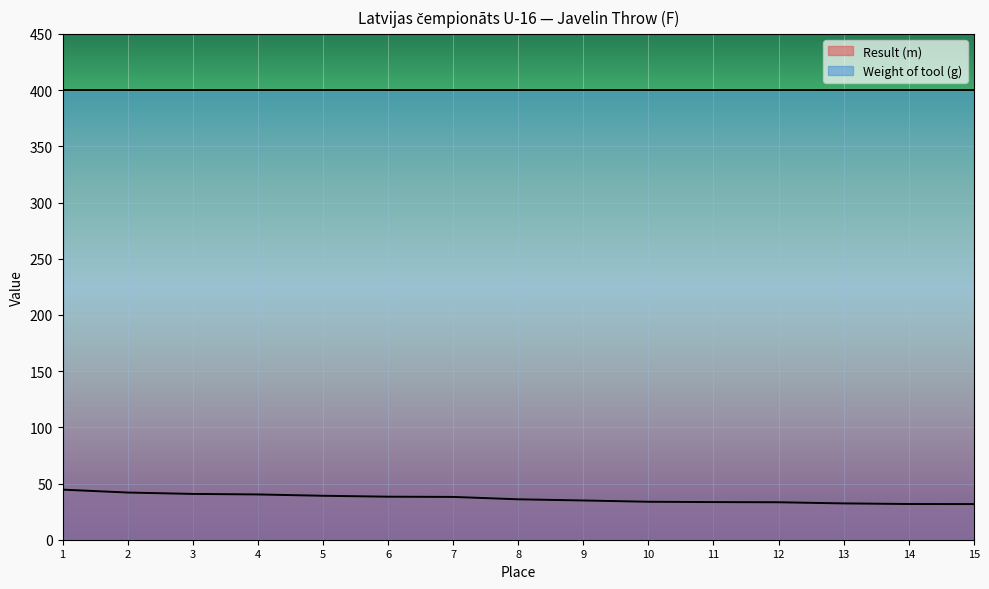

What is the smallest value displayed?

31.7